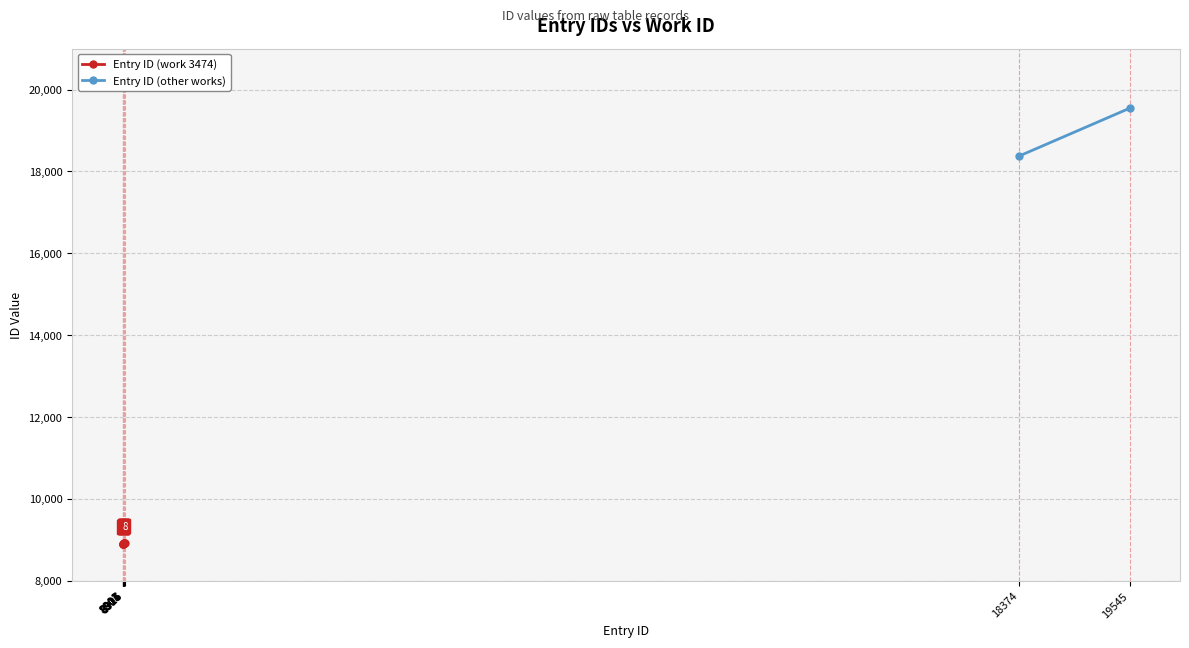

True or false: the data shows 5895 at 8925.

False